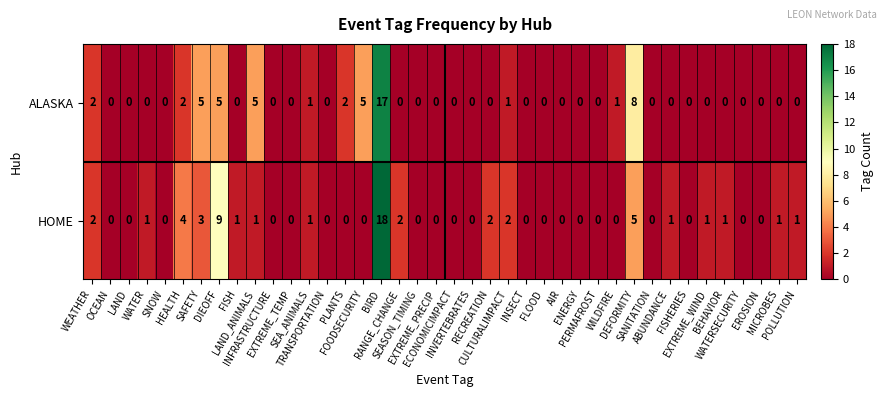

What is the sum of all ALASKA values?

54